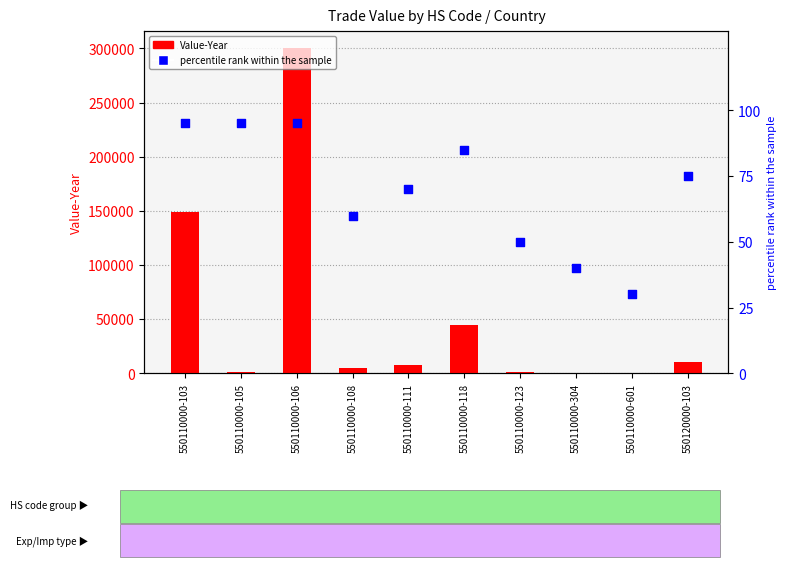

What is the total value across all series at 550110000-108?

5218